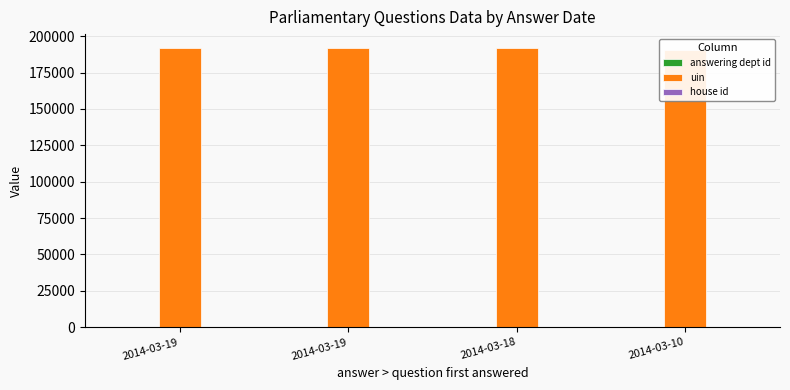

At which category is the sum across all series the highest?

2014-03-19